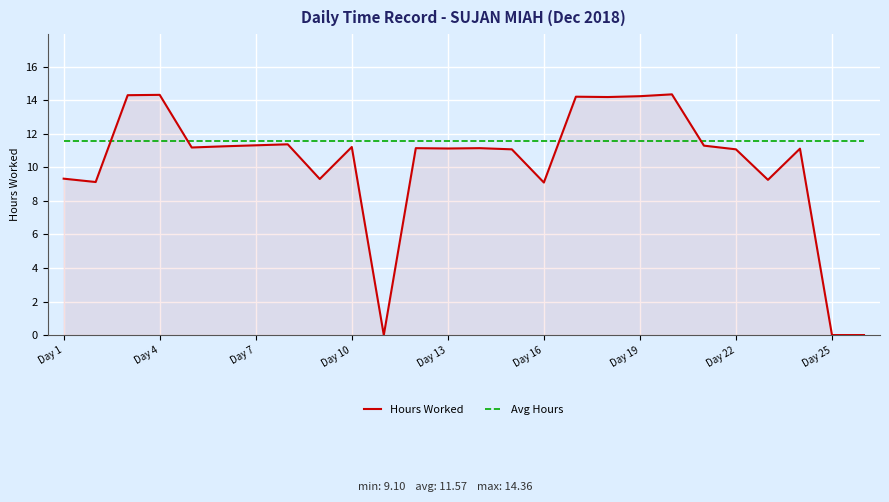

Which series has the largest range (max minus min)?

Hours Worked